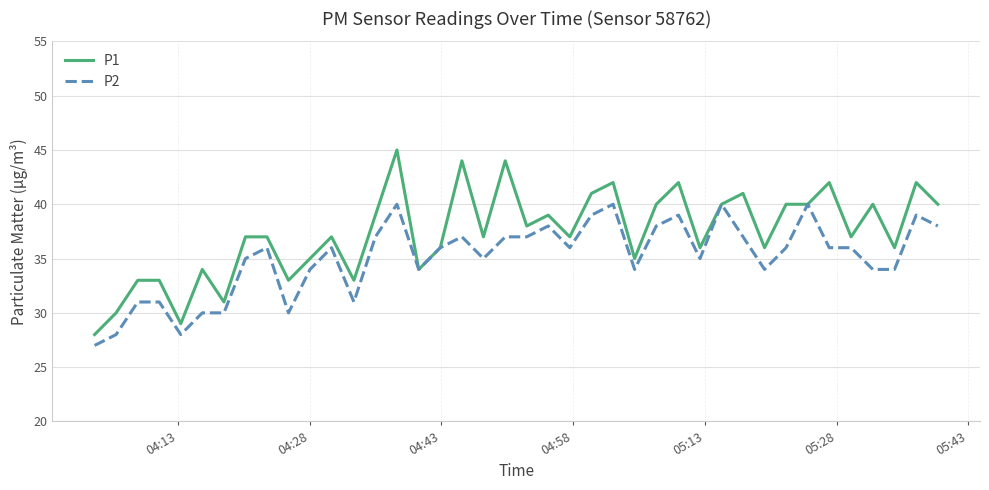

Reading left to right, what are all the values shown in this chart?

P1: 28	30	33	33	29	34	31	37	37	33	35	37	33	39	45	34	36	44	37	44	38	39	37	41	42	35	40	42	36	40	41	36	40	40	42	37	40	36	42	40
P2: 27	28	31	31	28	30	30	35	36	30	34	36	31	37	40	34	36	37	35	37	37	38	36	39	40	34	38	39	35	40	37	34	36	40	36	36	34	34	39	38